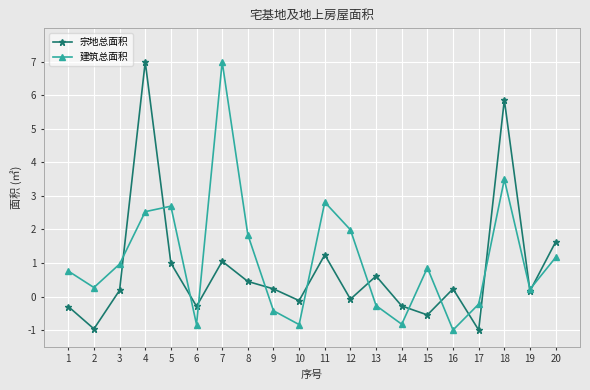

Rank the series by their average value, from highest to lowest.

建筑总面积, 宗地总面积